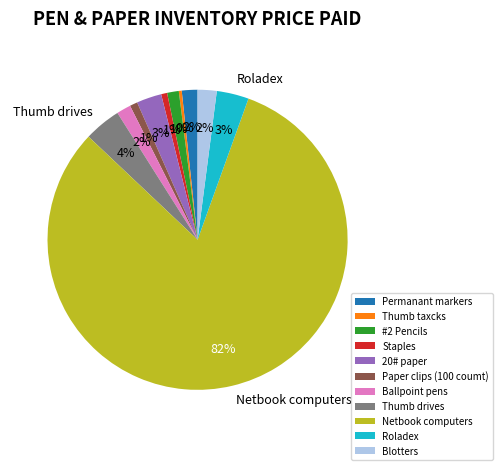

Between Thumb taxcks and #2 Pencils, which is larger?

#2 Pencils